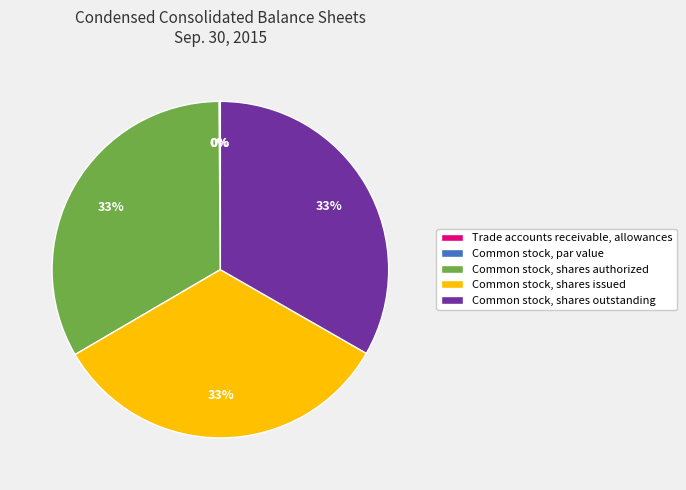

Approximately how many times larger is the value at Common stock, shares outstanding compared to Common stock, shares issued?

1.0